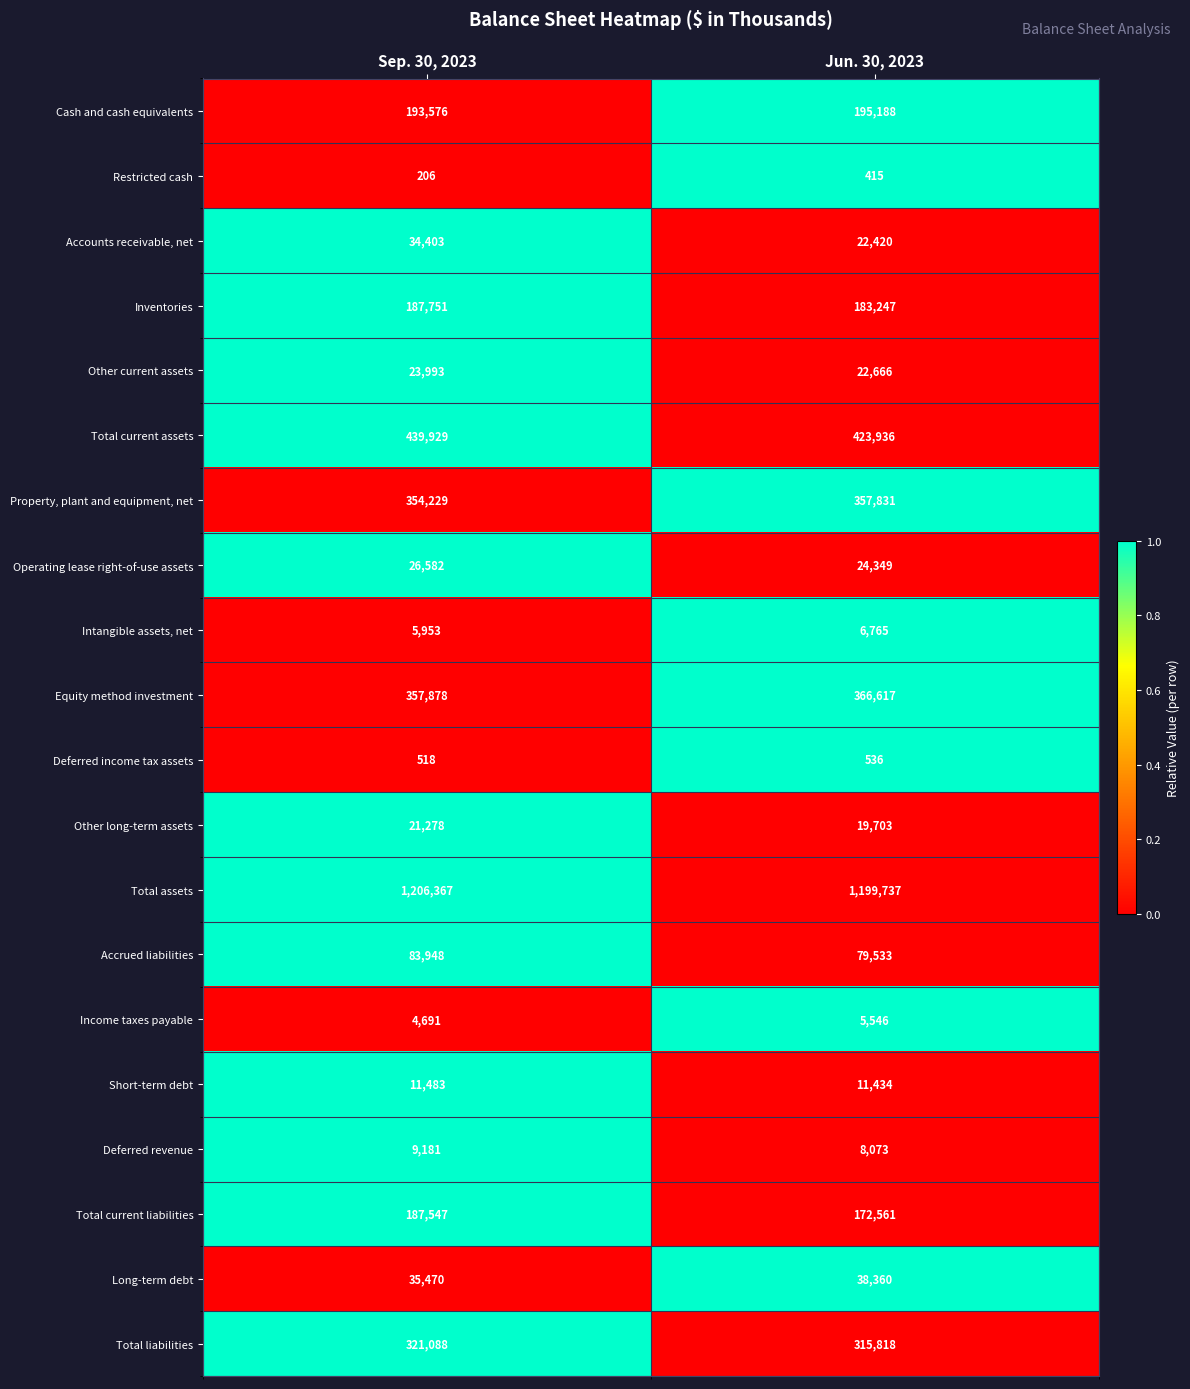

How many series are shown in this chart?

20